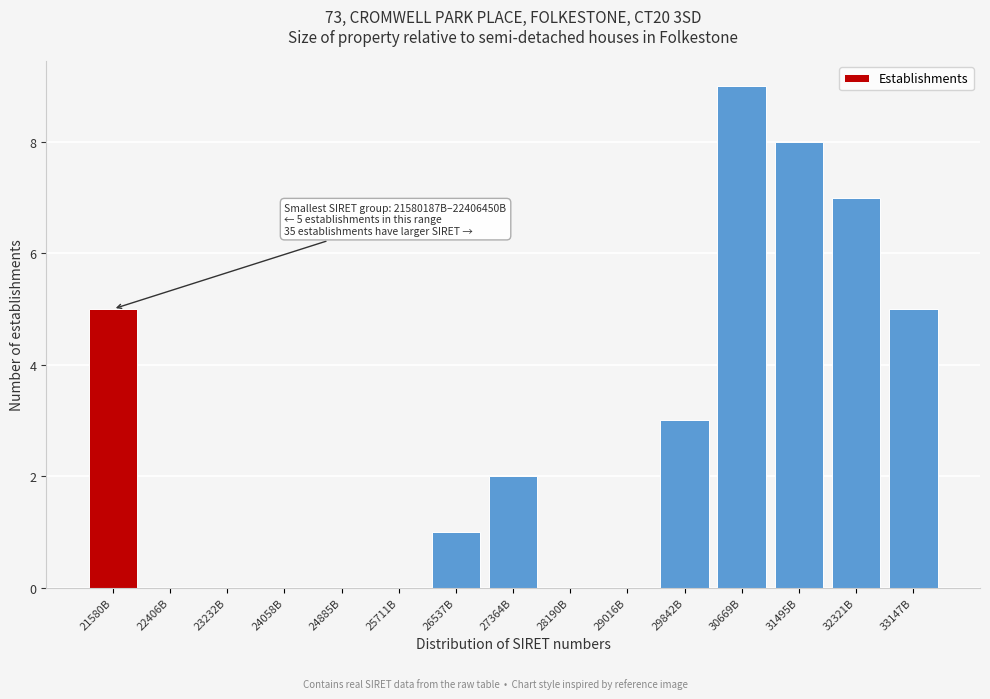

Reading left to right, what are all the values shown in this chart?

21580B=5	22406B=0	23232B=0	24058B=0	24885B=0	25711B=0	26537B=1	27364B=2	28190B=0	29016B=0	29842B=3	30669B=9	31495B=8	32321B=7	33147B=5